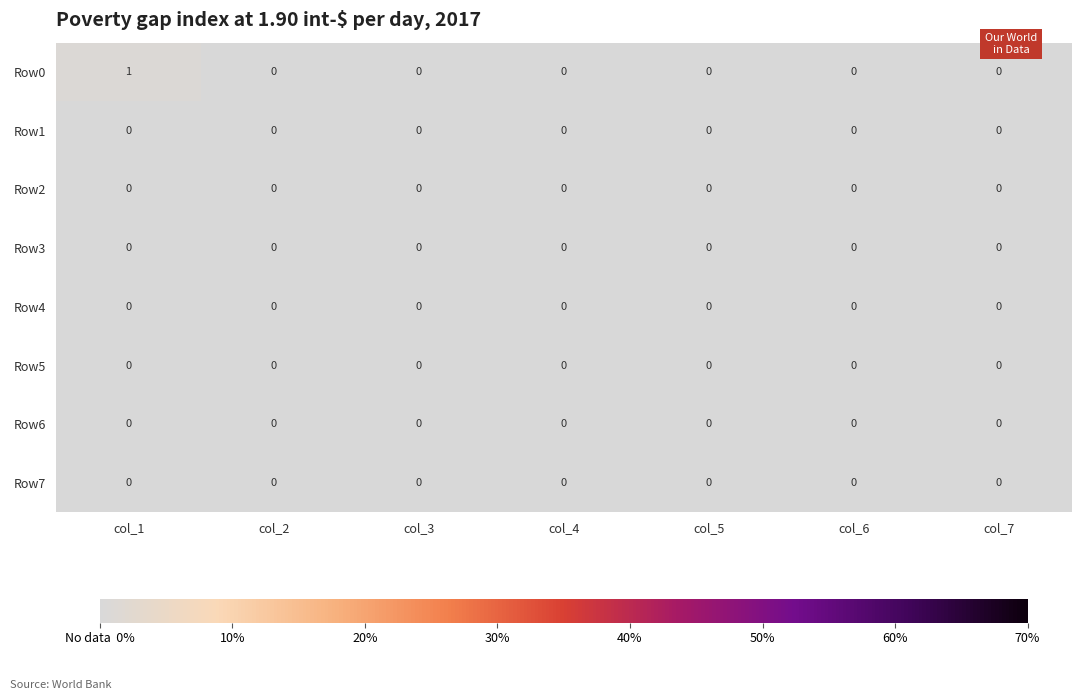

What is the total value across all series at col_1?

1